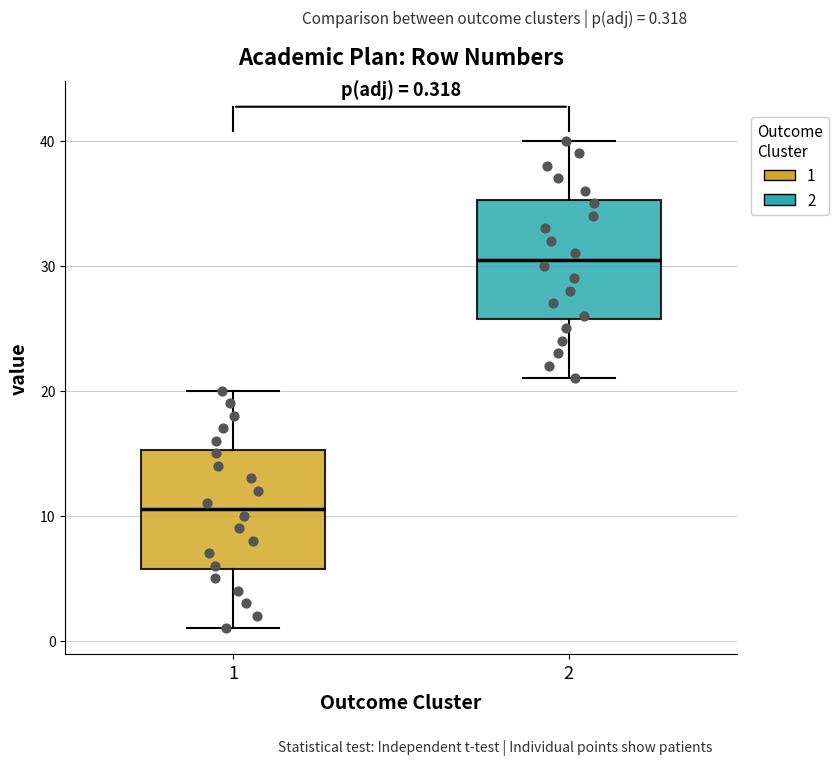

Which box has the highest median line?

2